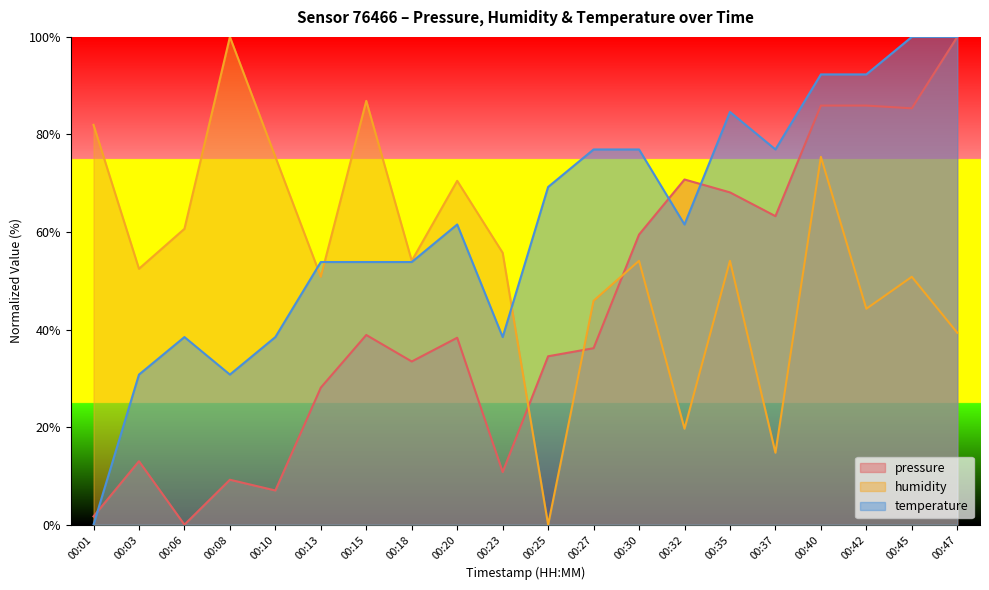

Where does the pressure series first go above 38?

00:15